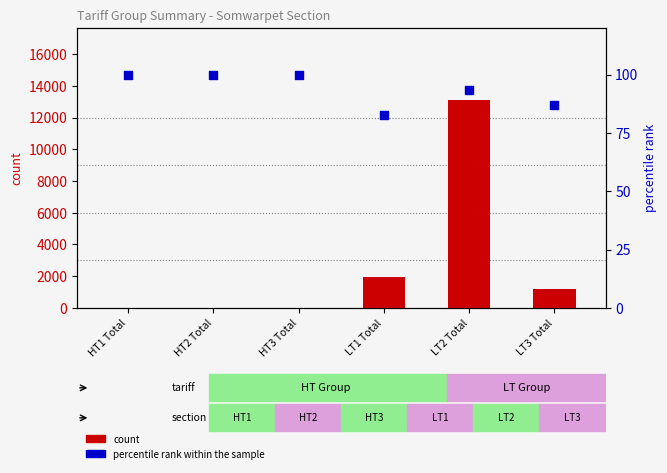

Which series has the largest Y range (max minus min)?

count